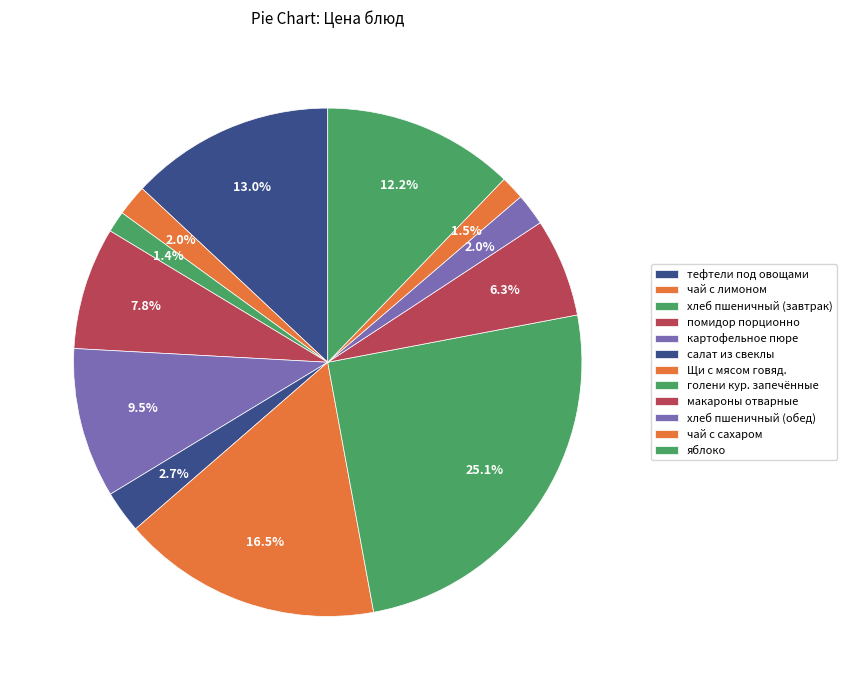

Is it true that картофельное пюре is 23% of the pie?

False